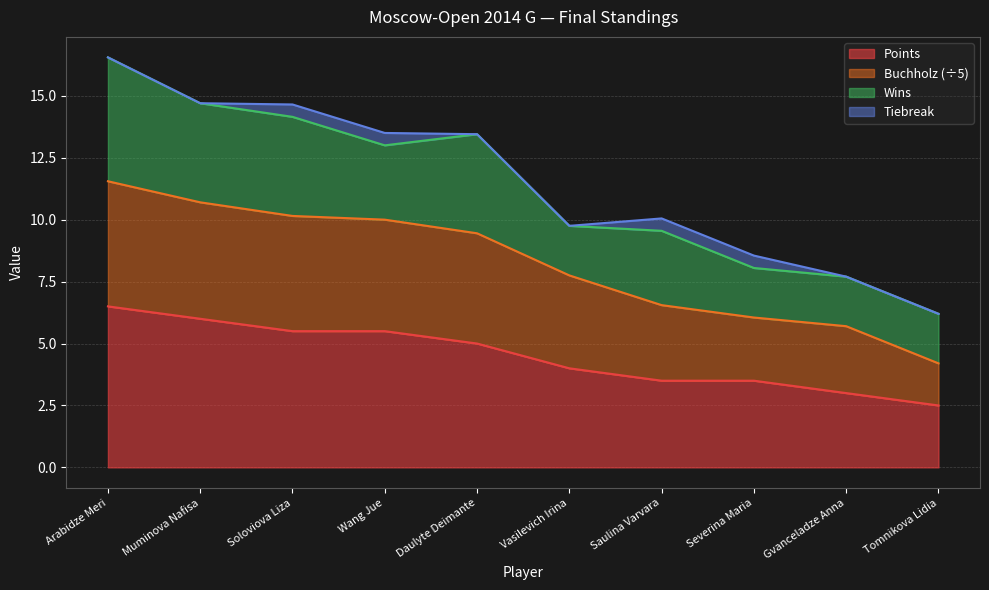

What is the highest value of the Points series?

6.5